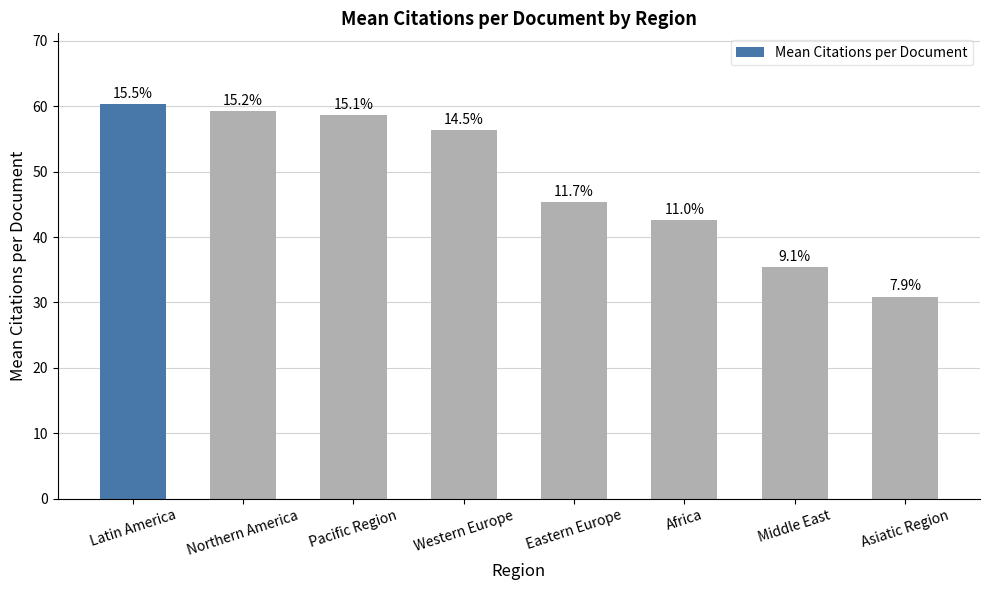

Are the bars horizontal?

No